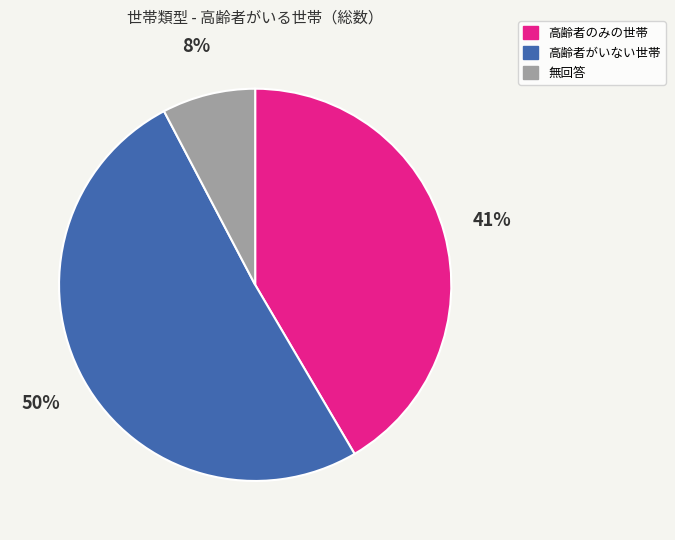

To the nearest percent, what is the difference between the 無回答 and 高齢者がいない世帯 slice percentages?

43%